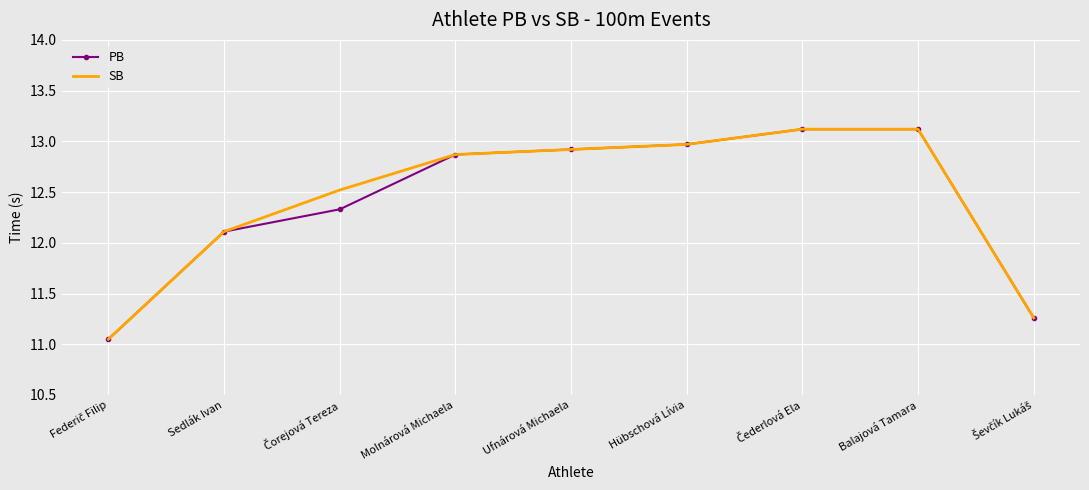

Count the number of categories in the chart.

9